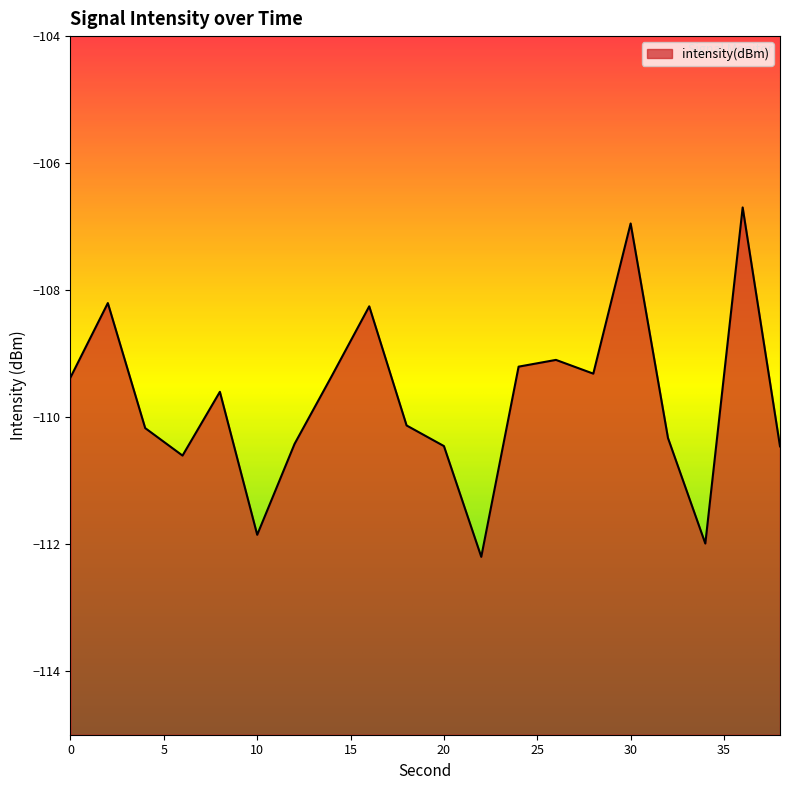

List the labels in order of value, smallest first.

22, 34, 10, 6, 38, 20, 12, 32, 4, 18, 8, 0, 14, 28, 24, 26, 16, 2, 30, 36